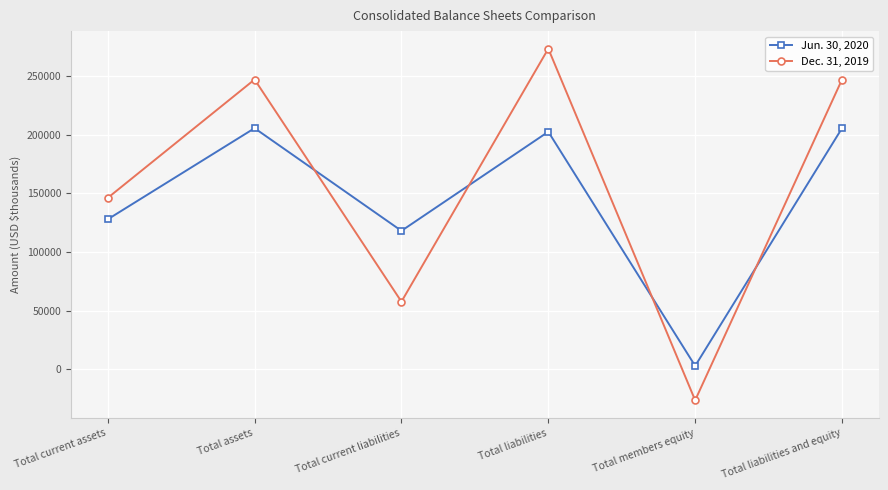

Reading left to right, transcribe all the data shown in this chart.

Jun. 30, 2020: 127818	205393	118009	202364	3029	205393
Dec. 31, 2019: 146041	246825	57727	273055	-26230	246825